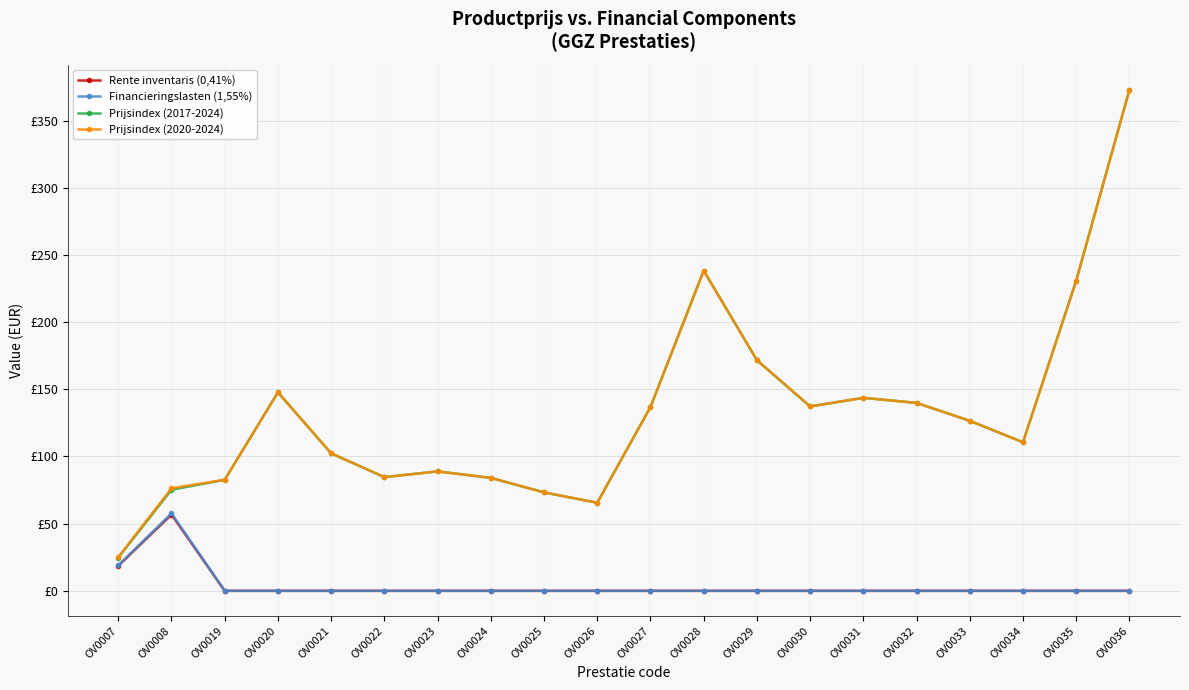

At which category is the sum across all series the highest?

OV0036